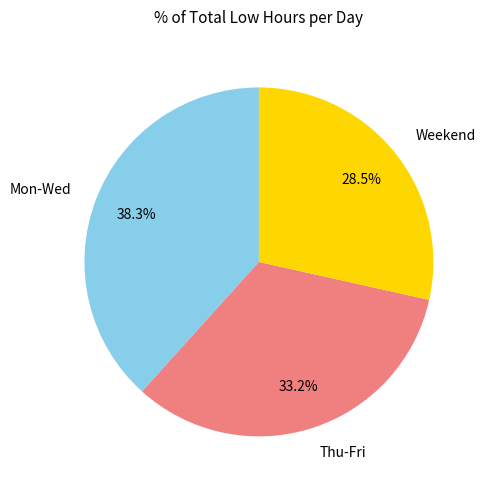

Which has a higher value, Thu-Fri or Weekend?

Thu-Fri